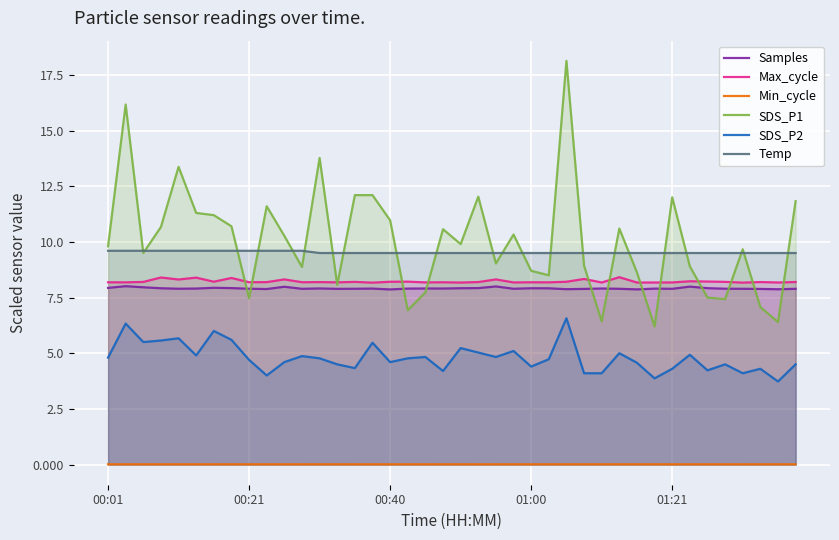

True or false: SDS_P1 has a value of 9.0 at 22.

True